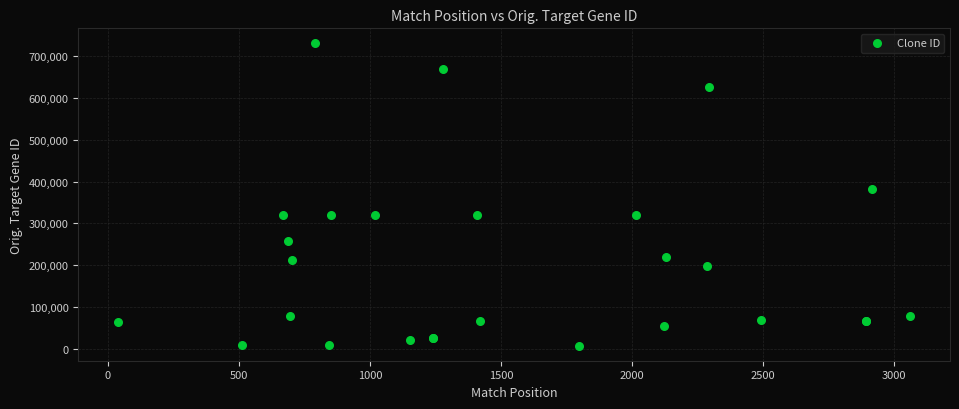

What Y value in the scatter plot is closest to 368951?

381853